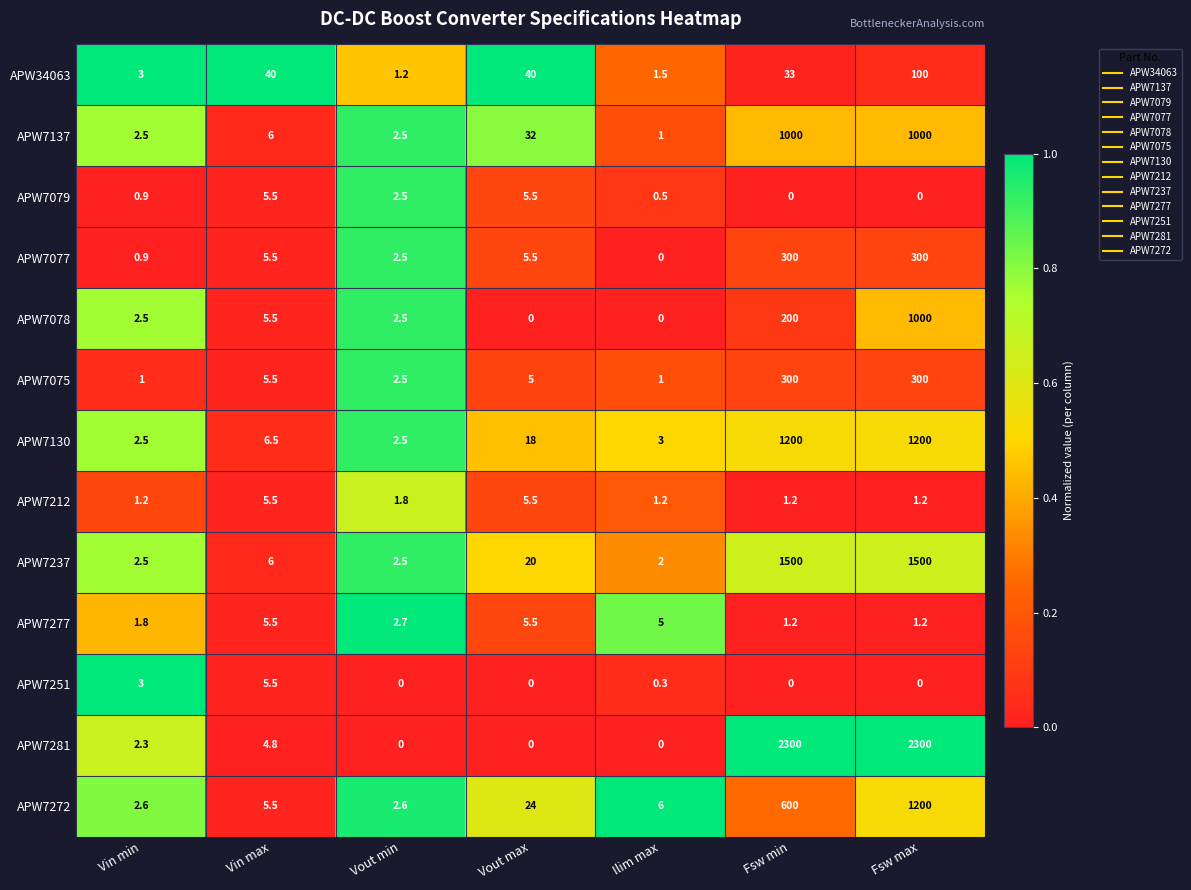

What is the difference between the APW7281 values at Vout min and Vin max?

4.8